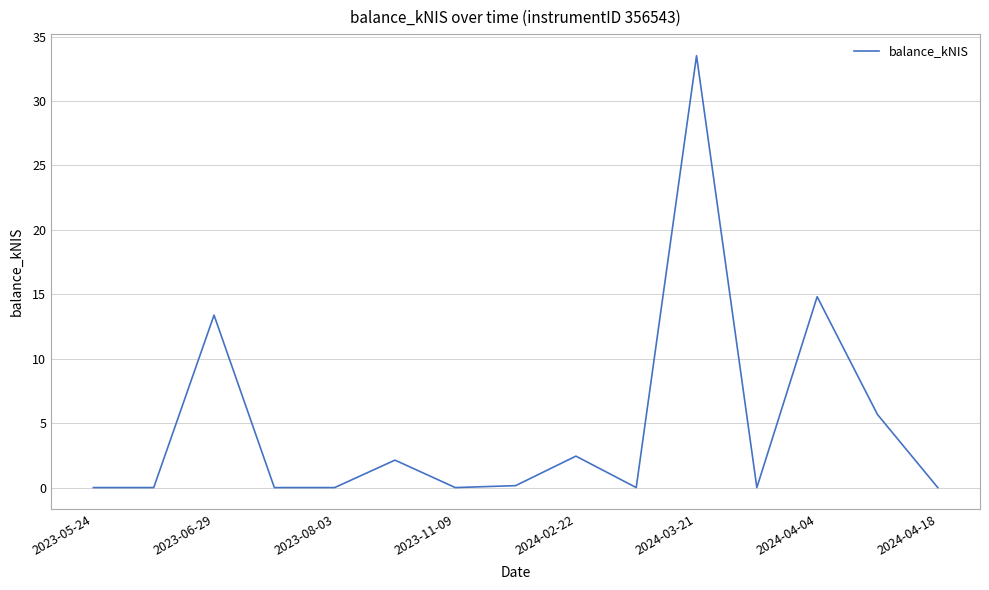

What is the difference between the maximum and minimum values?

33.5